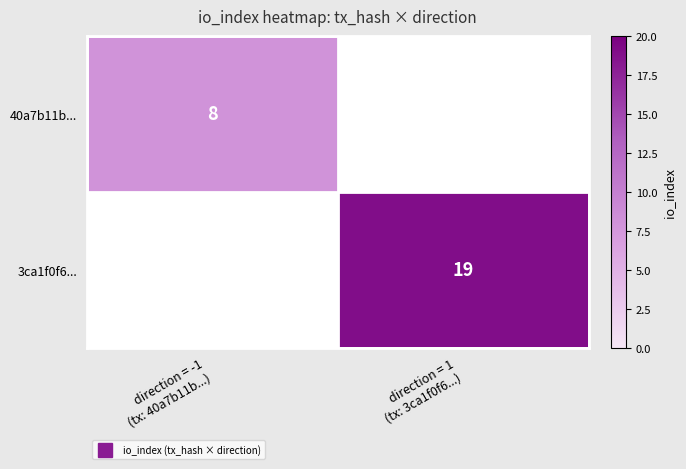

Which label corresponds to the smallest value in the chart?

direction = -1
(tx: 40a7b11b...)